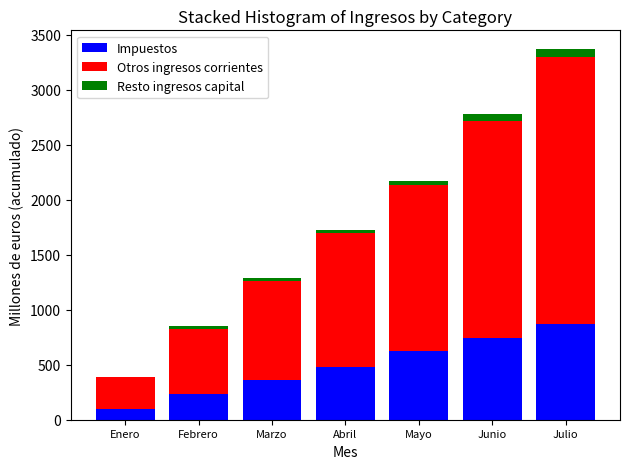

Reading right to left, transcribe the values for Impuestos.

Julio=869	Junio=744	Mayo=621	Abril=483	Marzo=360	Febrero=236	Enero=102